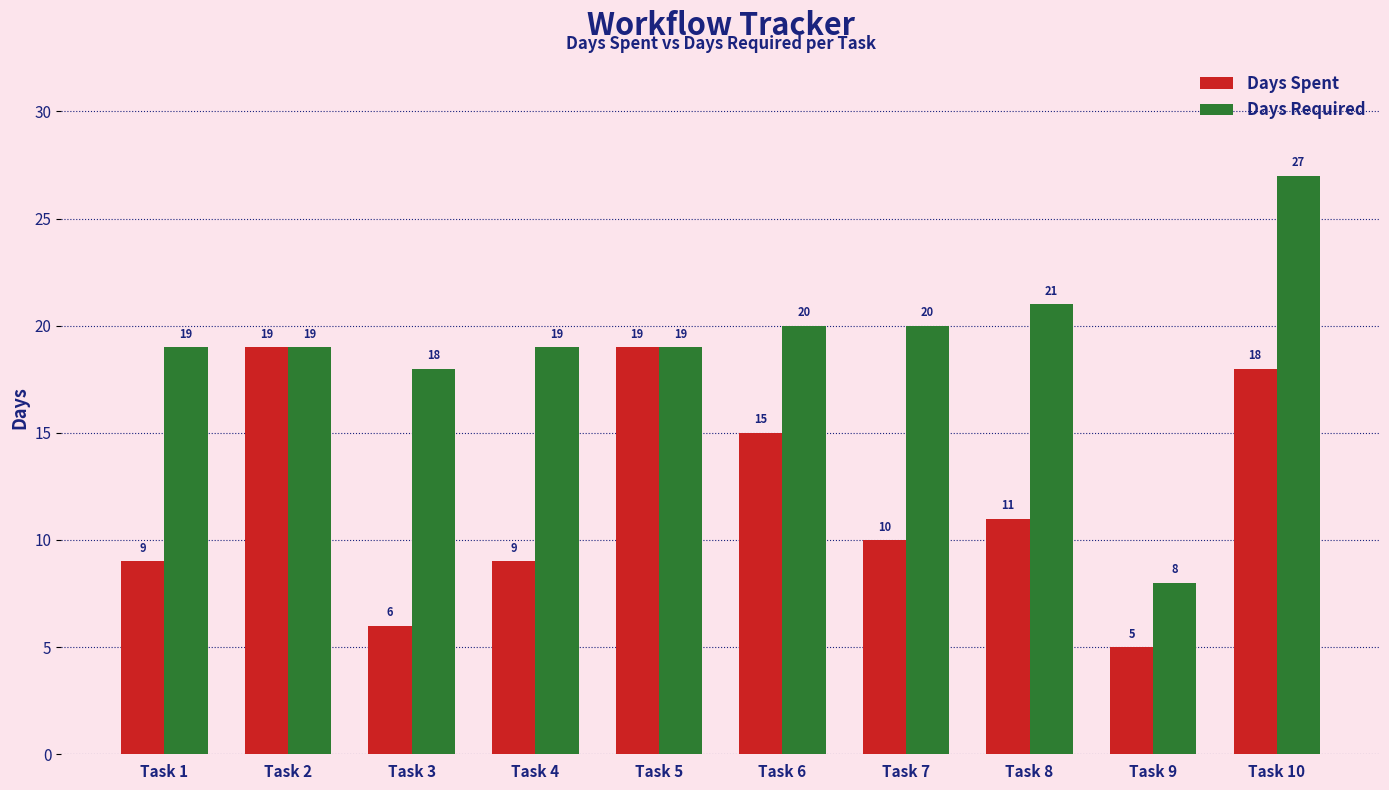

List the series in order of their overall mean, lowest first.

Days Spent, Days Required